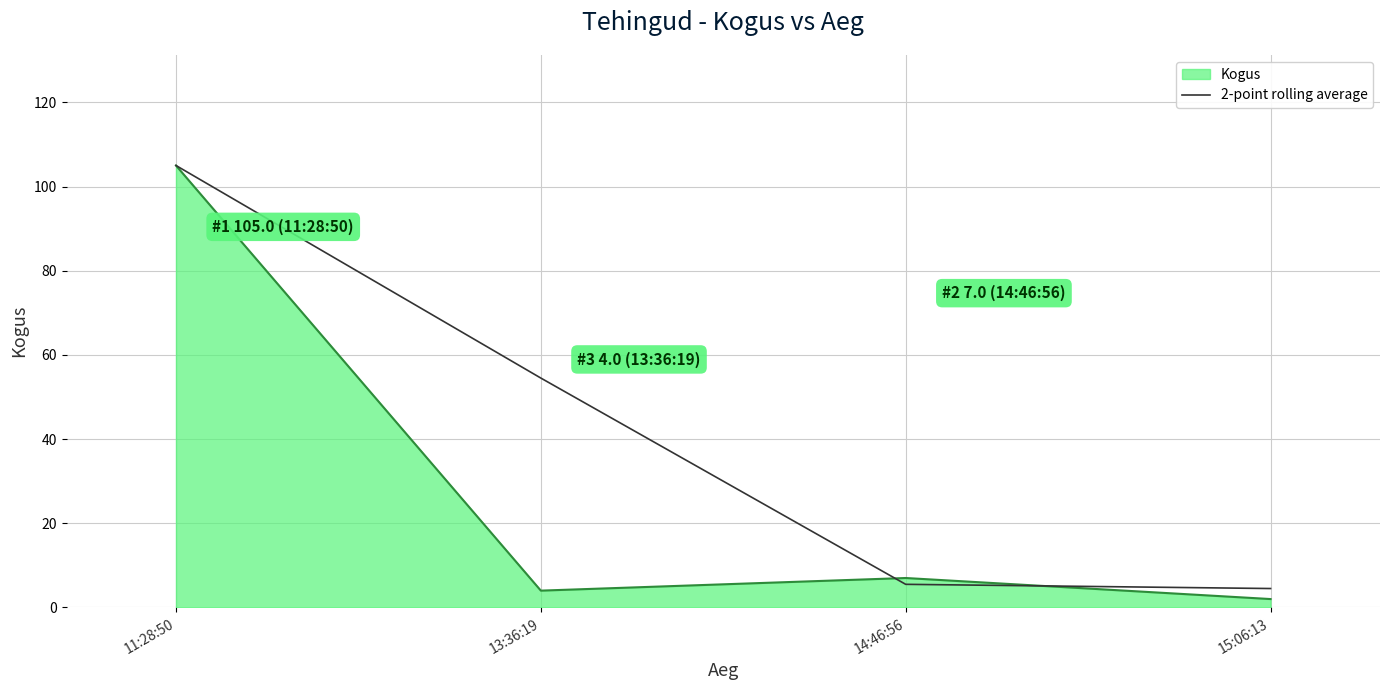

The value of Kogus at 11:28:50 is 55.2. True or false?

False